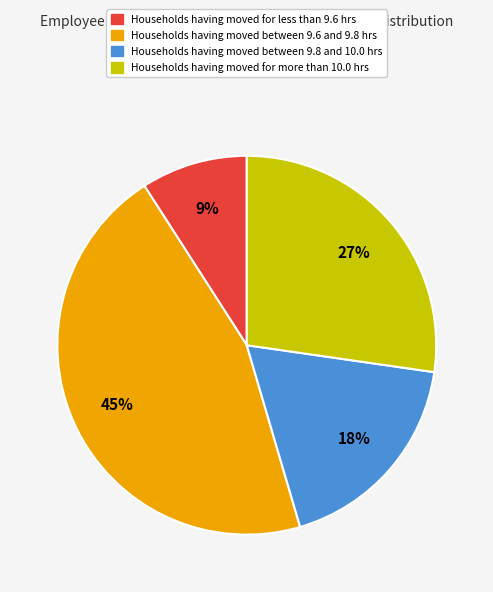

Is there any slice that represents more than half of the pie?

No